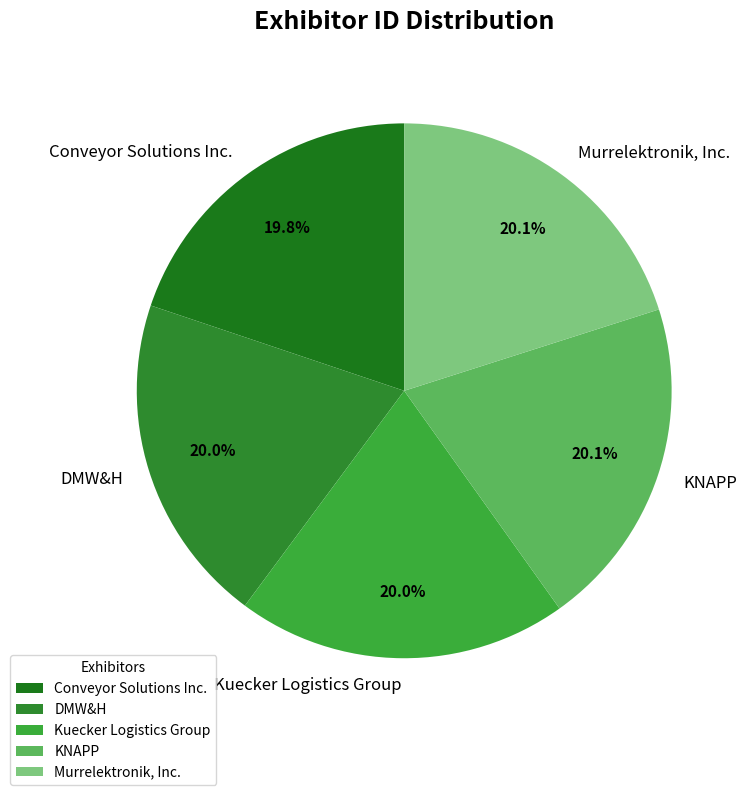

Is there any slice that represents more than half of the pie?

No